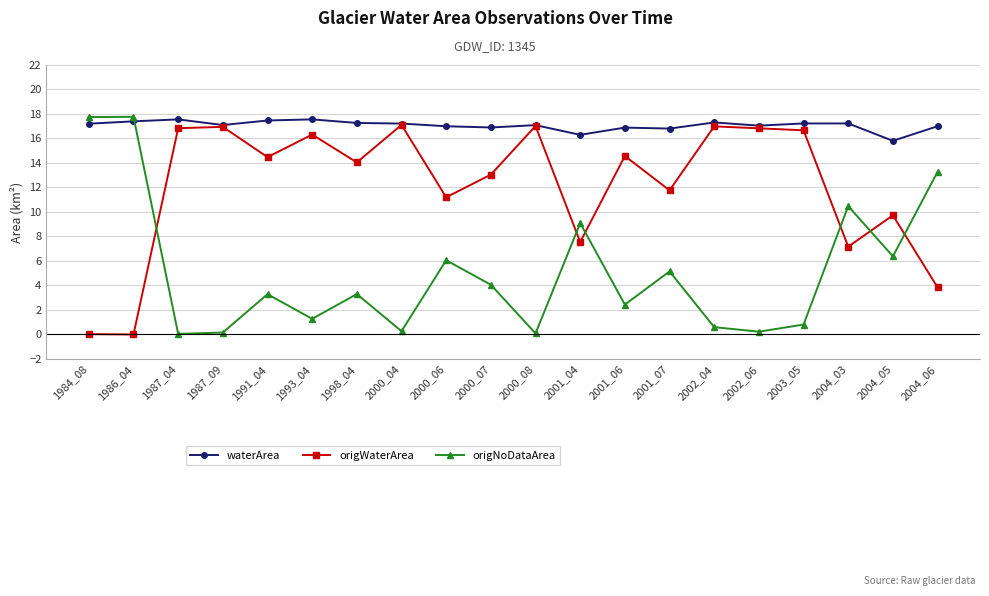

What is the maximum value shown in the chart?

17.8